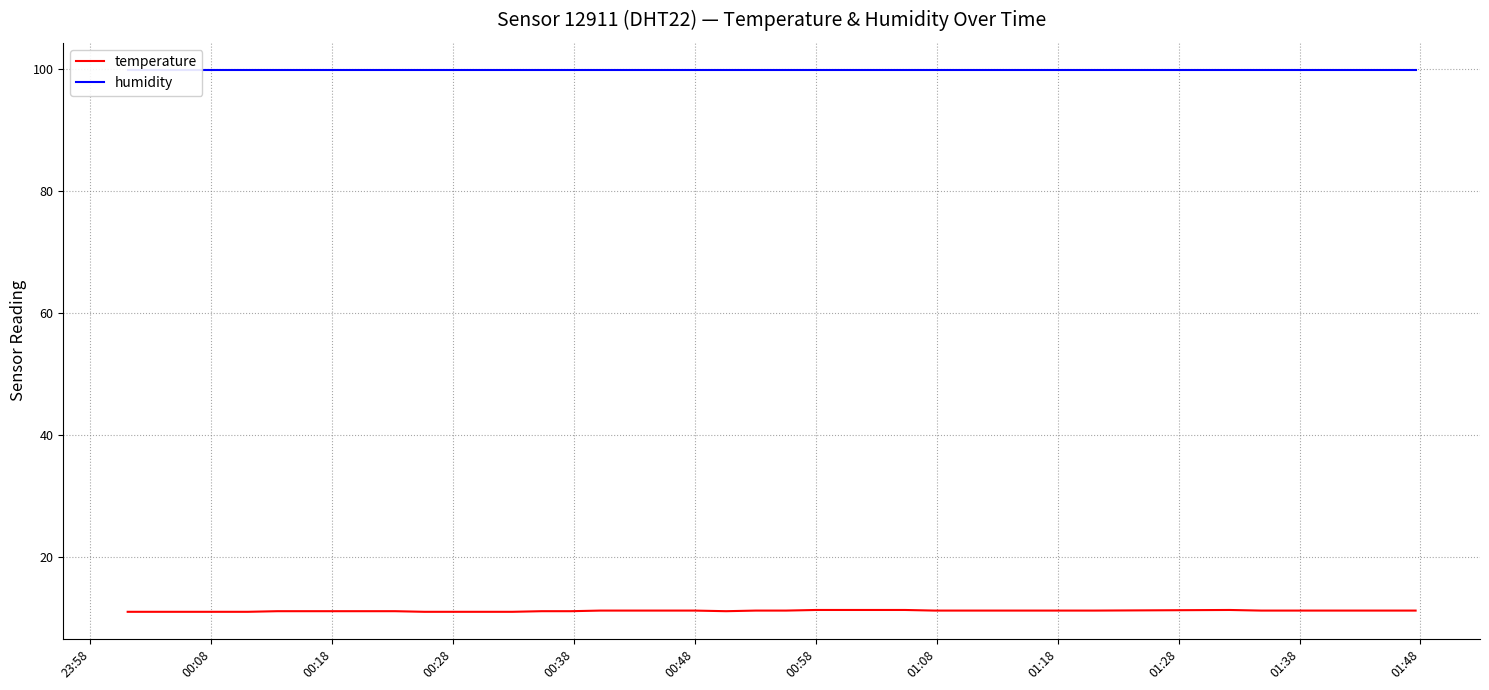

What is the minimum value for temperature?

11.1